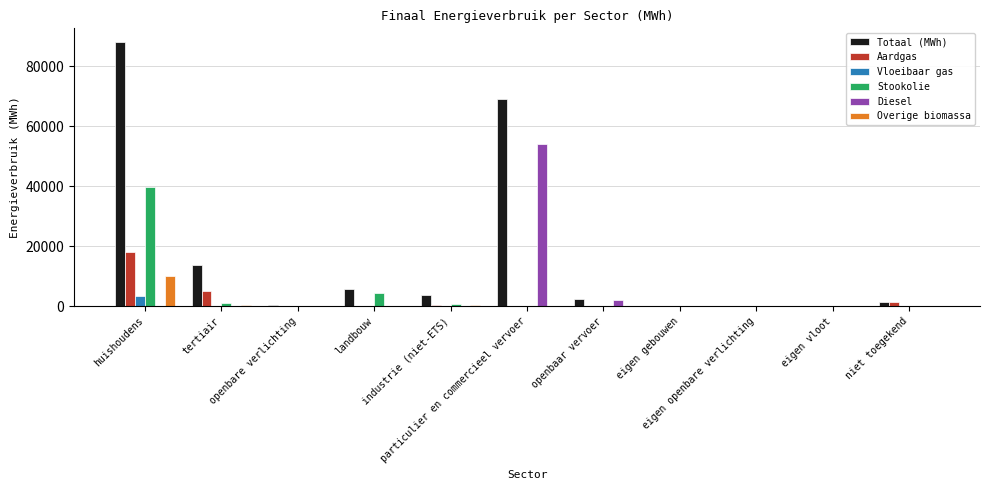

What is the sum of all Stookolie values?

46054.0